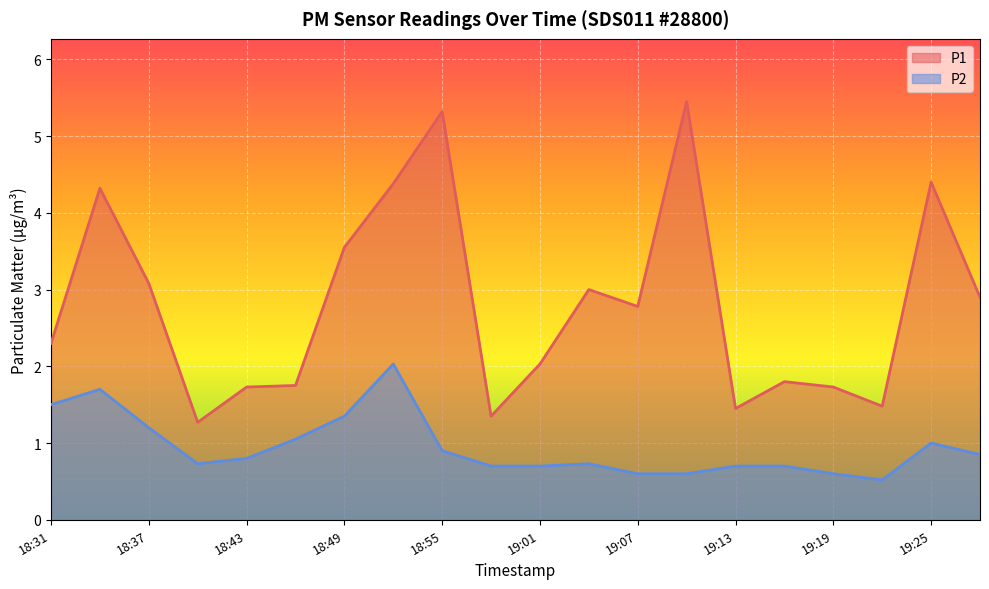

How many lines are shown in the chart?

2